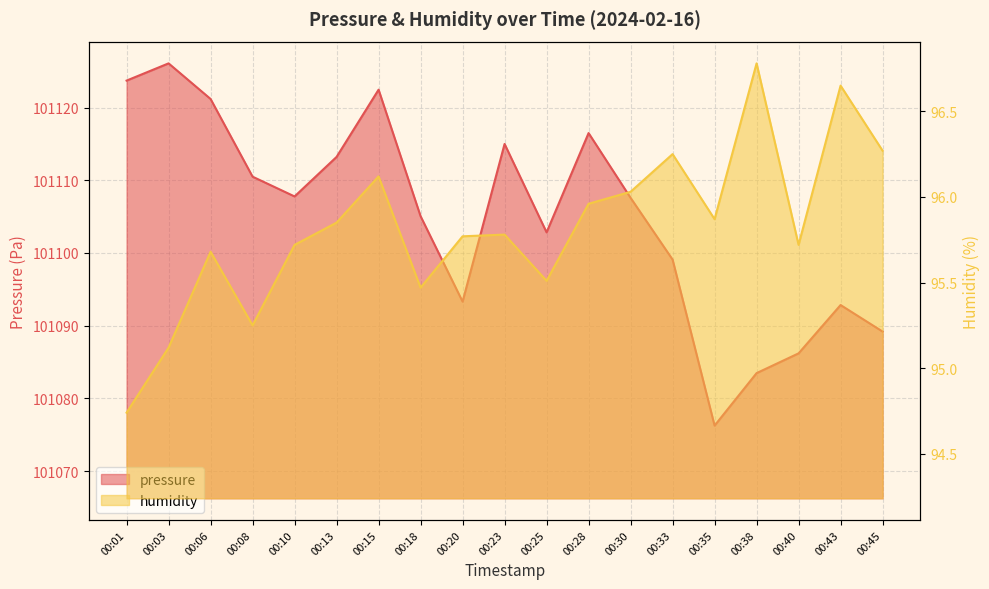

Rank the series at 00:35 from highest to lowest value.

pressure, humidity